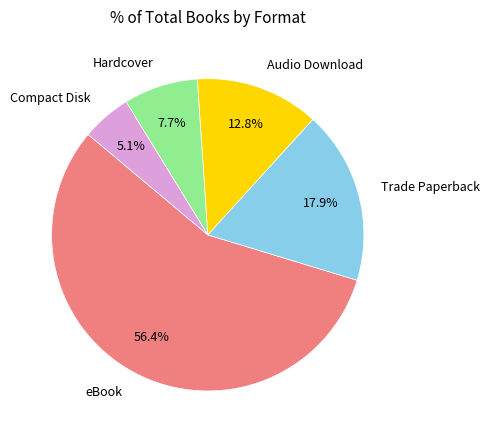

How many slices are in this pie chart?

5